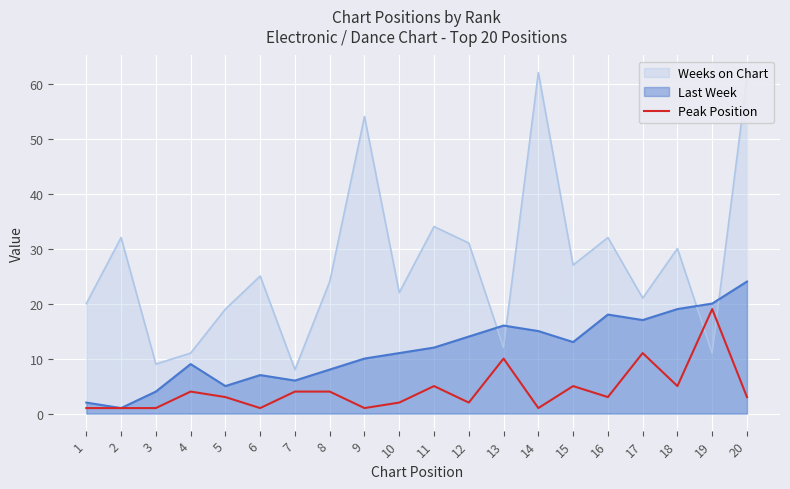

Rank the series by their maximum value, from lowest to highest.

Peak Position, Last Week, Weeks on Chart